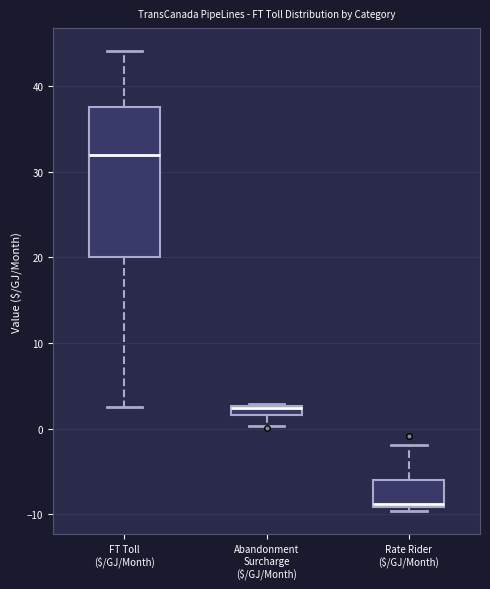

Which box has the highest median line?

FT Toll ($/GJ/Month)